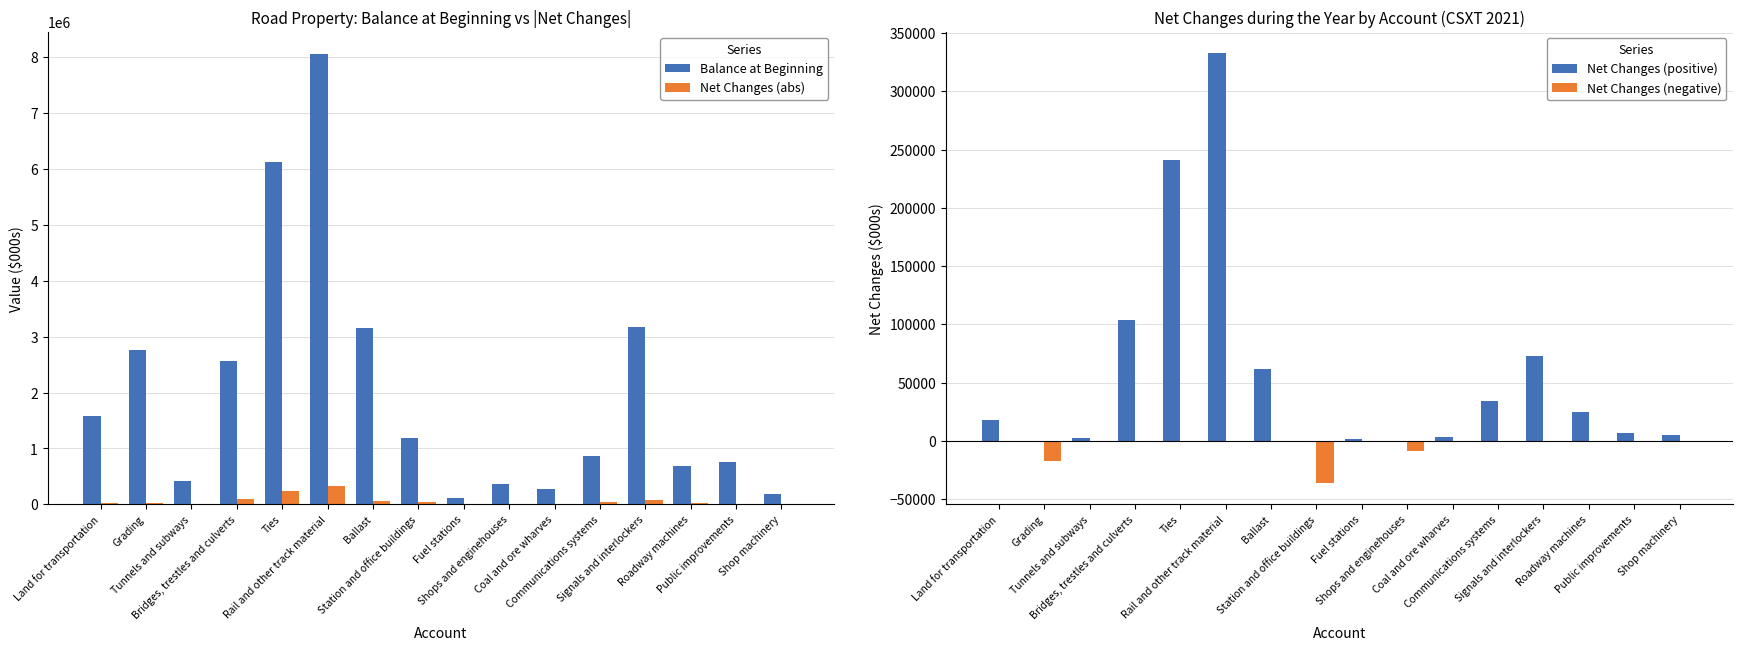

At which category is the sum across all series the highest?

Rail and other track material